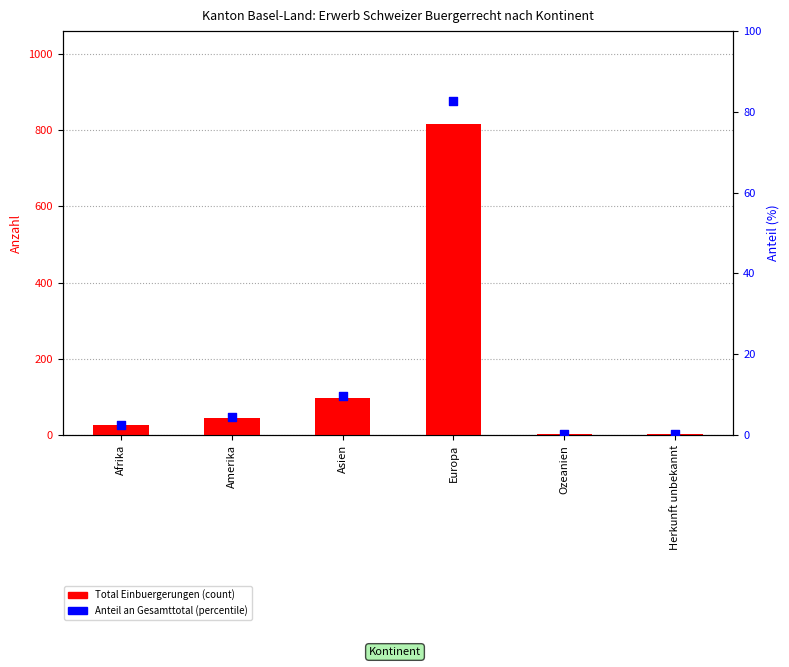

Which series has the largest total across all categories?

Total Einbuergerungen